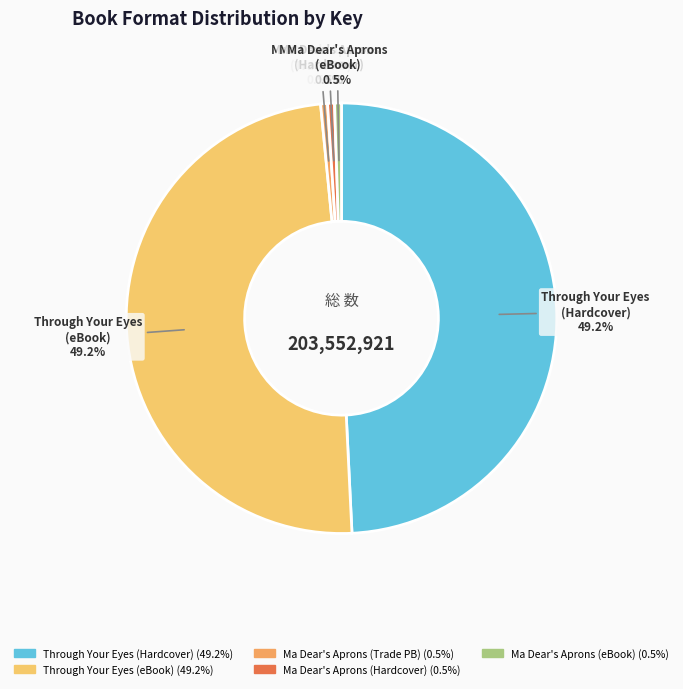

Does any single category account for the majority?

No